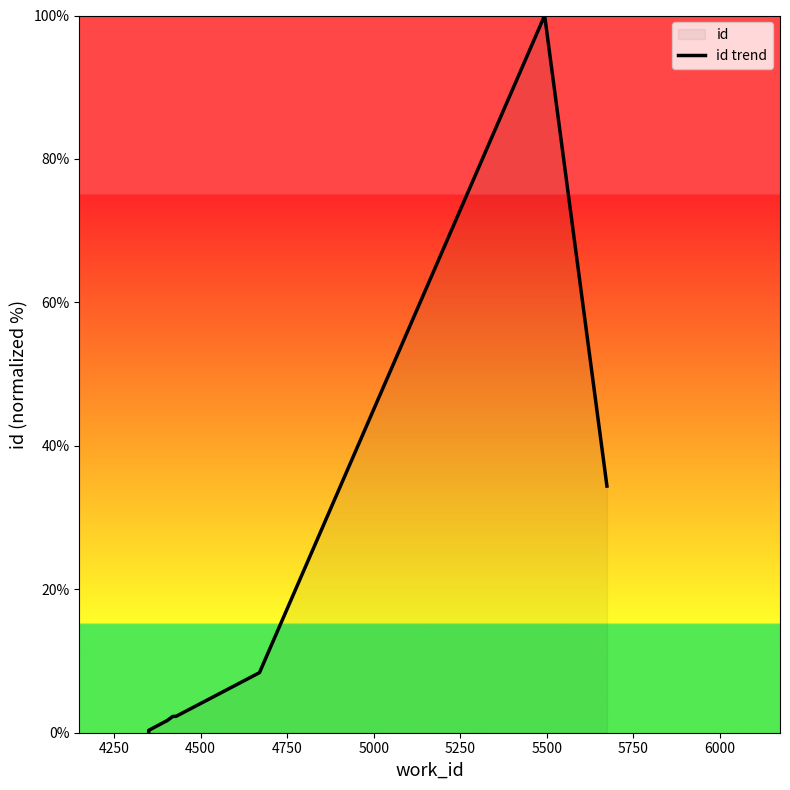

Reading left to right, what are all the values shown in this chart?

0.0	0.3	1.7	1.7	2.3	2.3	2.3	8.4	100.0	34.4